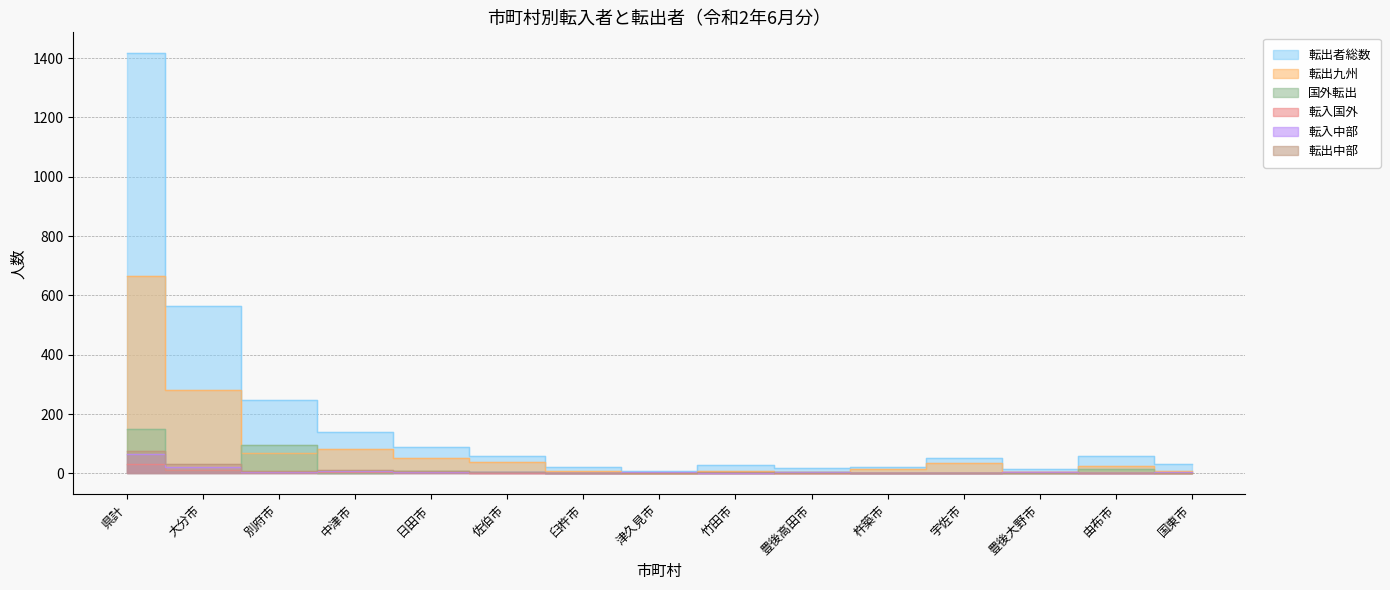

Reading left to right, list all the values displayed in this chart.

転出者総数: 県計=1416	大分市=565	別府市=247	中津市=140	日田市=90	佐伯市=60	臼杵市=20	津久見市=9	竹田市=27	豊後高田市=19	杵築市=22	宇佐市=51	豊後大野市=16	由布市=60	国東市=31
転出九州: 県計=665	大分市=281	別府市=68	中津市=83	日田市=51	佐伯市=37	臼杵市=8	津久見市=2	竹田市=8	豊後高田市=6	杵築市=13	宇佐市=35	豊後大野市=6	由布市=24	国東市=9
国外転出: 県計=148	大分市=10	別府市=96	中津市=1	日田市=8	佐伯市=5	臼杵市=2	津久見市=0	竹田市=0	豊後高田市=4	杵築市=0	宇佐市=2	豊後大野市=1	由布市=16	国東市=1
転入国外: 県計=31	大分市=11	別府市=4	中津市=4	日田市=5	佐伯市=0	臼杵市=1	津久見市=0	竹田市=0	豊後高田市=1	杵築市=0	宇佐市=0	豊後大野市=5	由布市=0	国東市=0
転入中部: 県計=64	大分市=23	別府市=3	中津市=7	日田市=3	佐伯市=3	臼杵市=2	津久見市=5	竹田市=2	豊後高田市=3	杵築市=1	宇佐市=2	豊後大野市=4	由布市=2	国東市=4
転出中部: 県計=74	大分市=30	別府市=9	中津市=11	日田市=8	佐伯市=3	臼杵市=1	津久見市=1	竹田市=5	豊後高田市=0	杵築市=0	宇佐市=2	豊後大野市=0	由布市=2	国東市=2